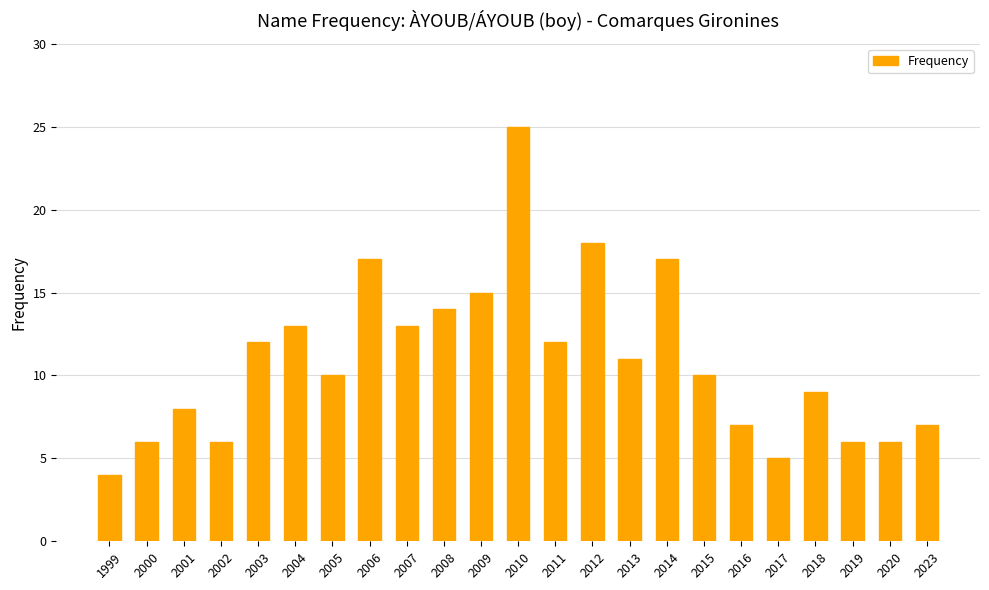

What is the ratio of the value at 2015 to the value at 2000?

1.7